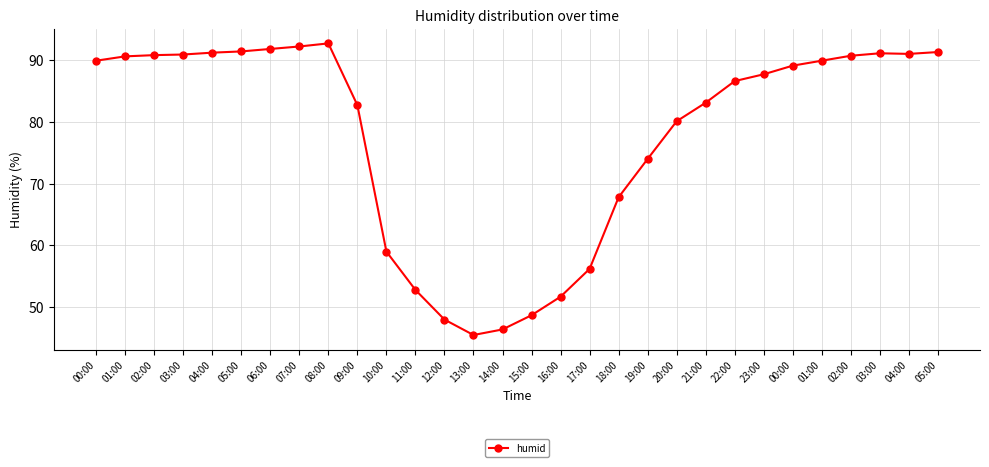

Is it true that the value at 01:00 is 136.0?

False